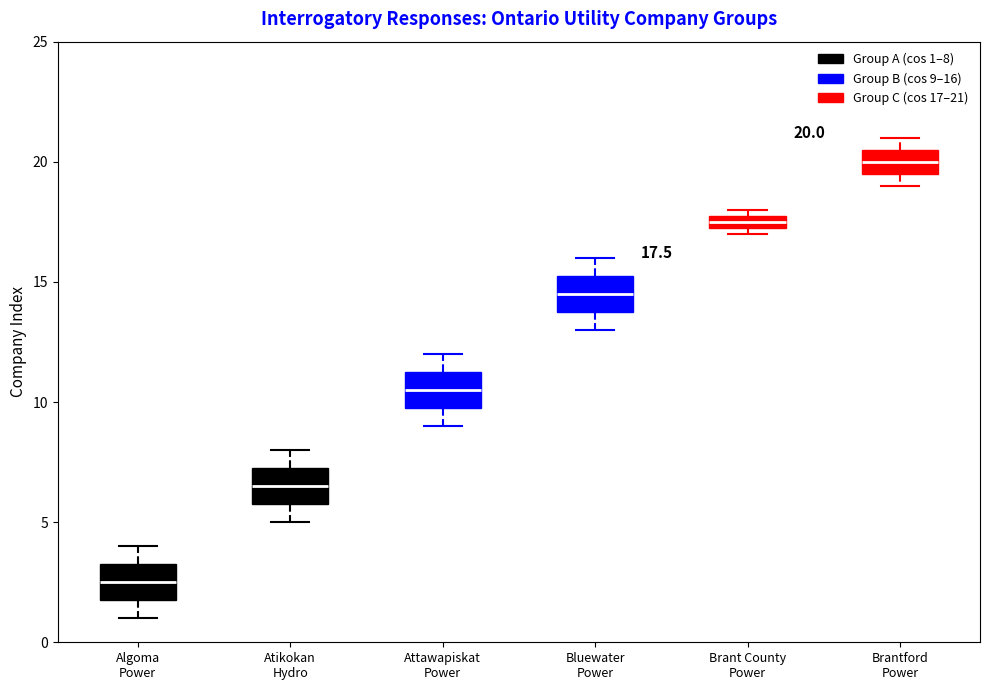

Which box has the highest median line?

Brantford Power